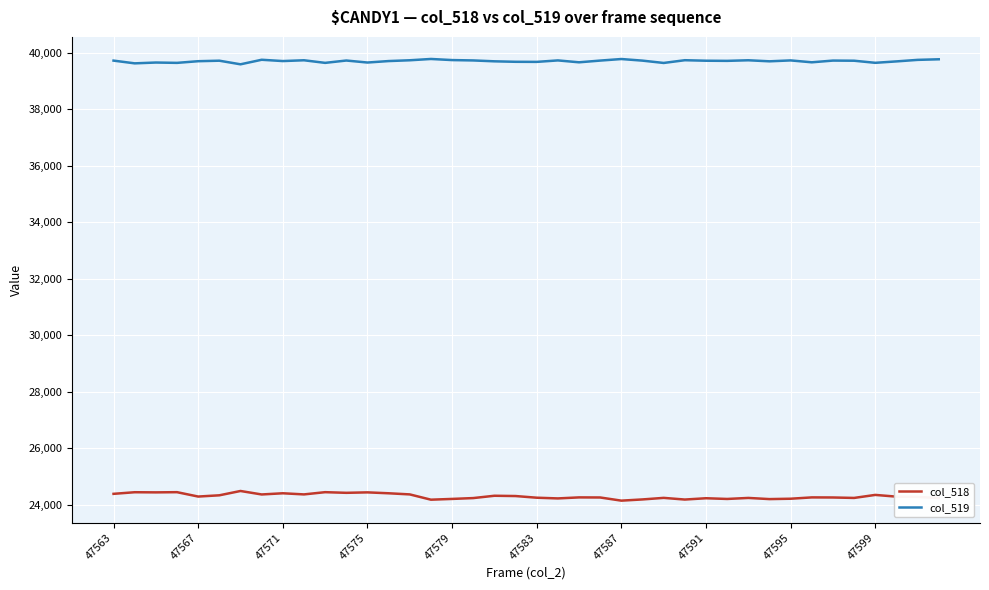

What are all the series names shown in the legend?

col_518, col_519